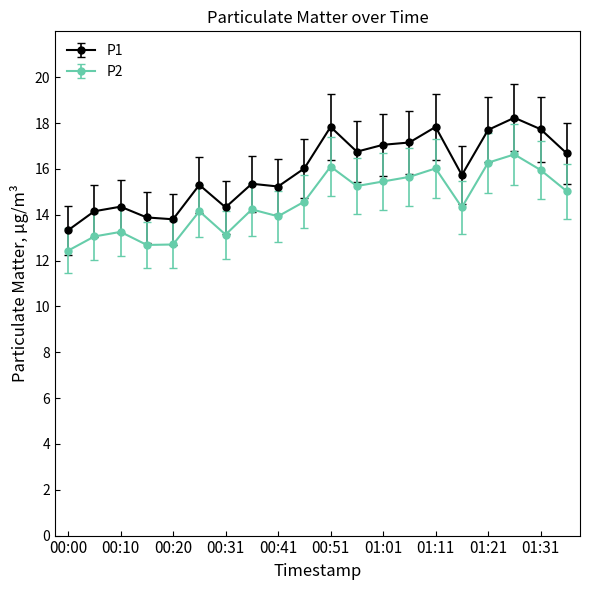

True or false: P2 and P1 intersect in this chart.

False